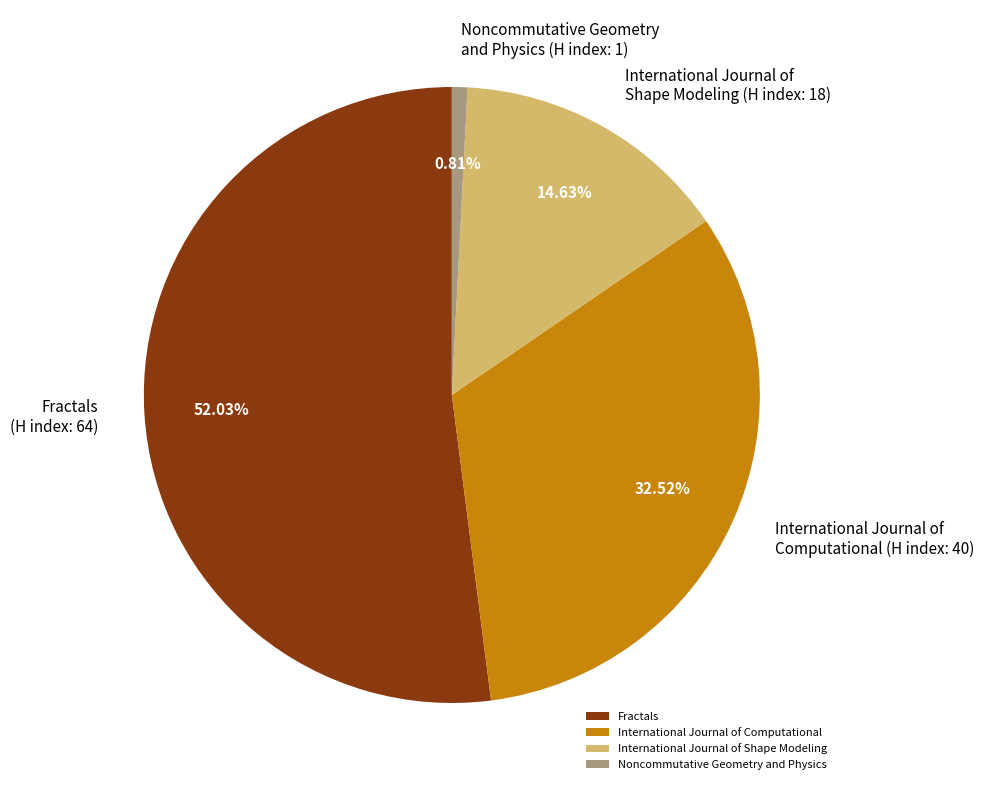

Rank the categories by value from lowest to highest.

Noncommutative Geometry and Physics, International Journal of Shape Modeling, International Journal of Computational, Fractals